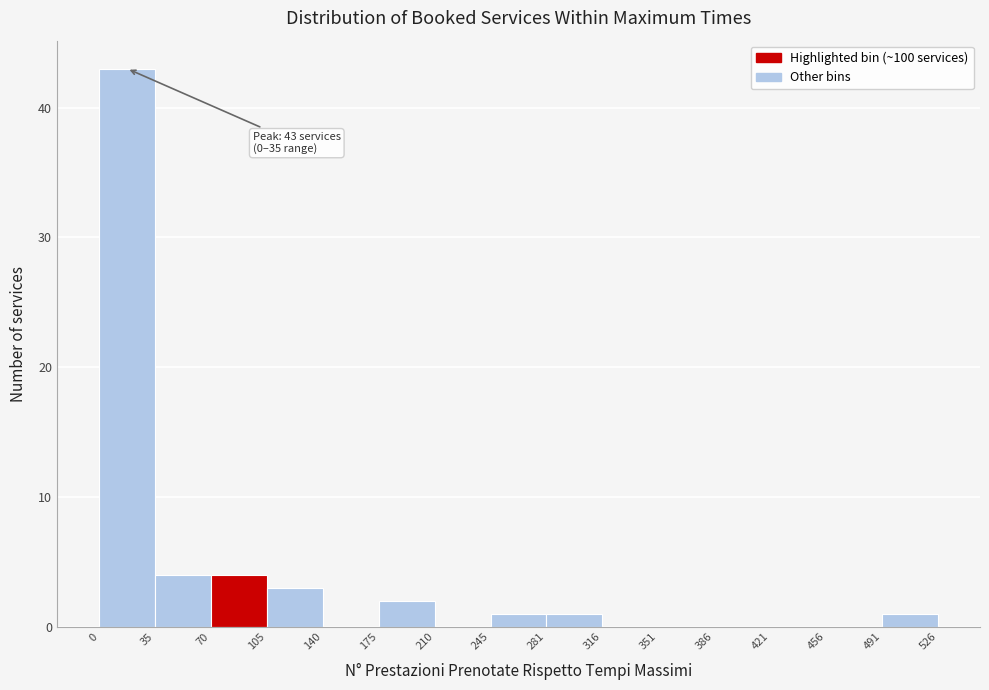

Which range on the x-axis has the tallest bar?

0 to 35